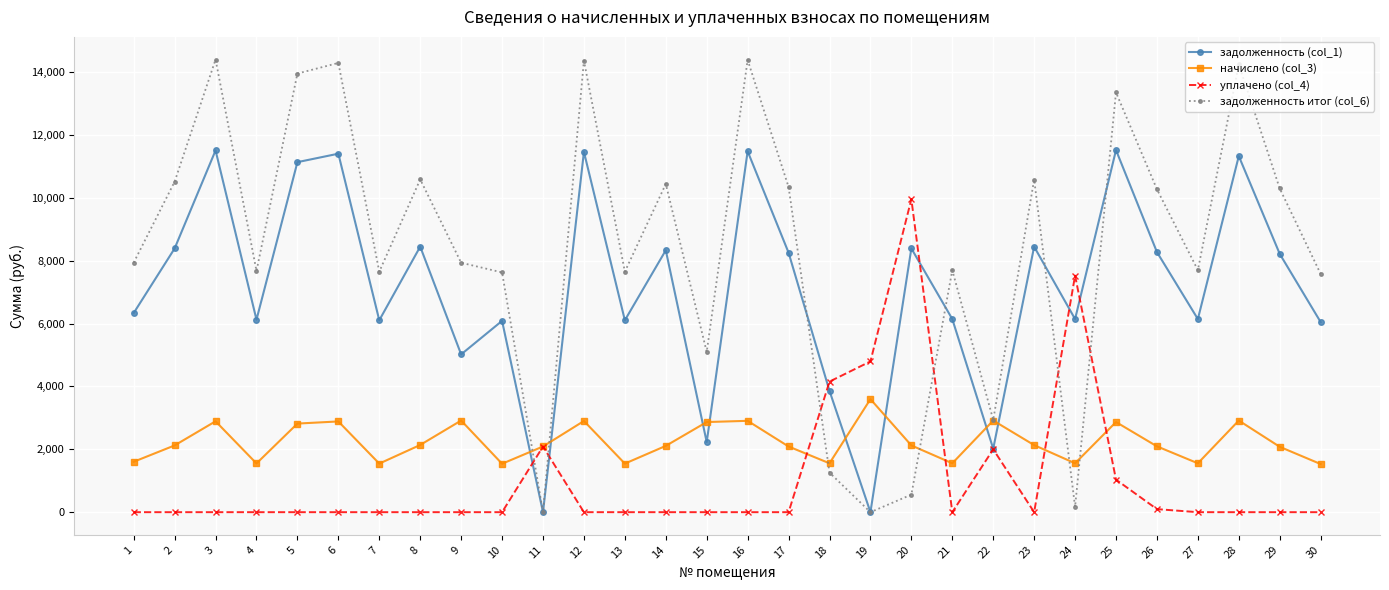

True or false: уплачено (col_4) and начислено (col_3) intersect in this chart.

True